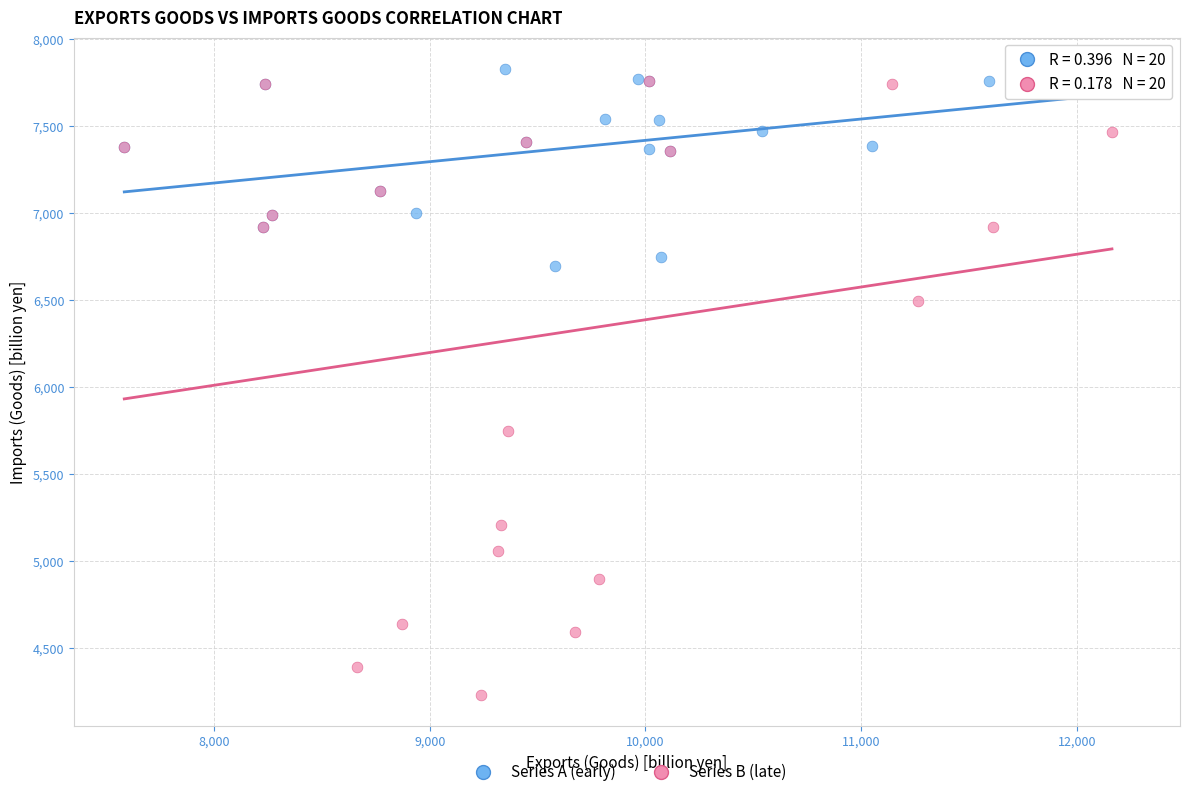

Which series has the widest spread of Y values?

Series B (late)